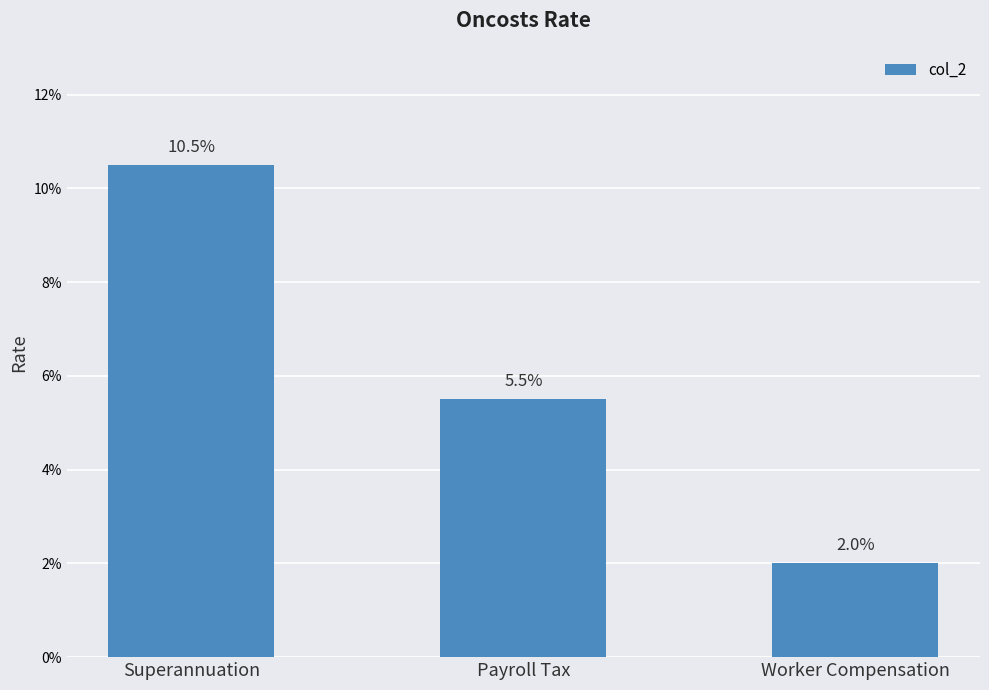

What is the approximate value at Superannuation?

0.1